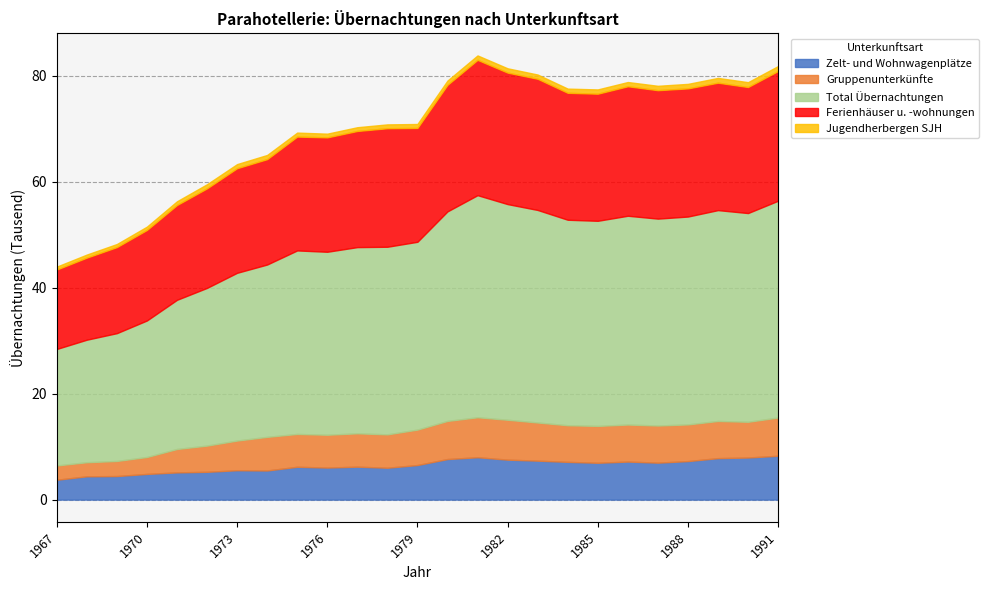

At which category is the sum across all series the highest?

1981